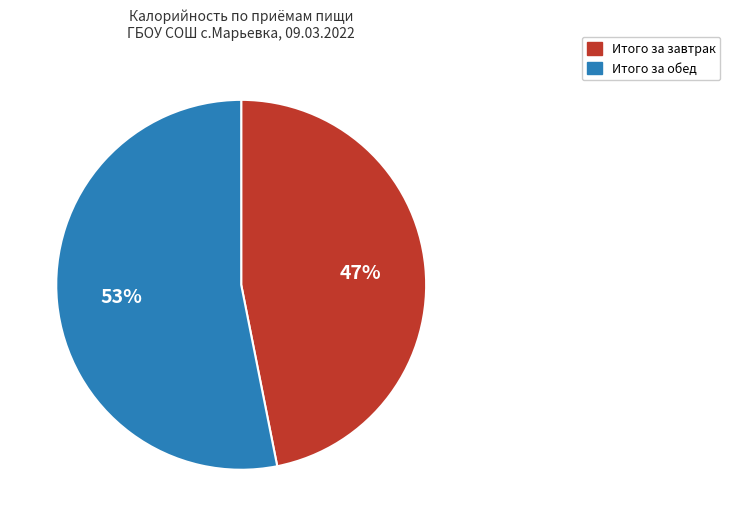

Which category has the smallest portion of the pie?

Итого за завтрак